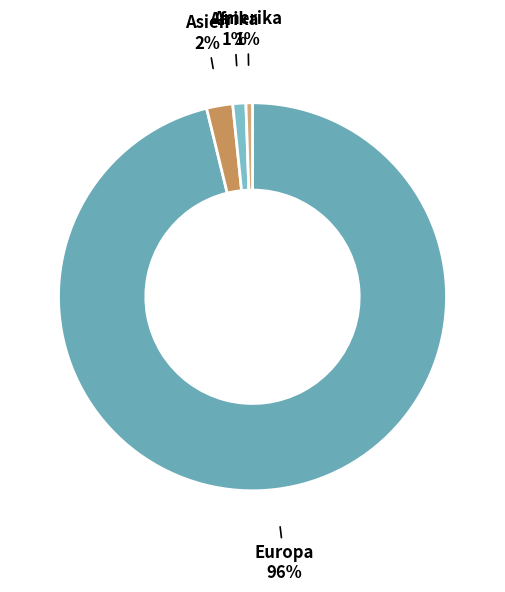

To the nearest percent, what percentage of the pie is Asien?

2%